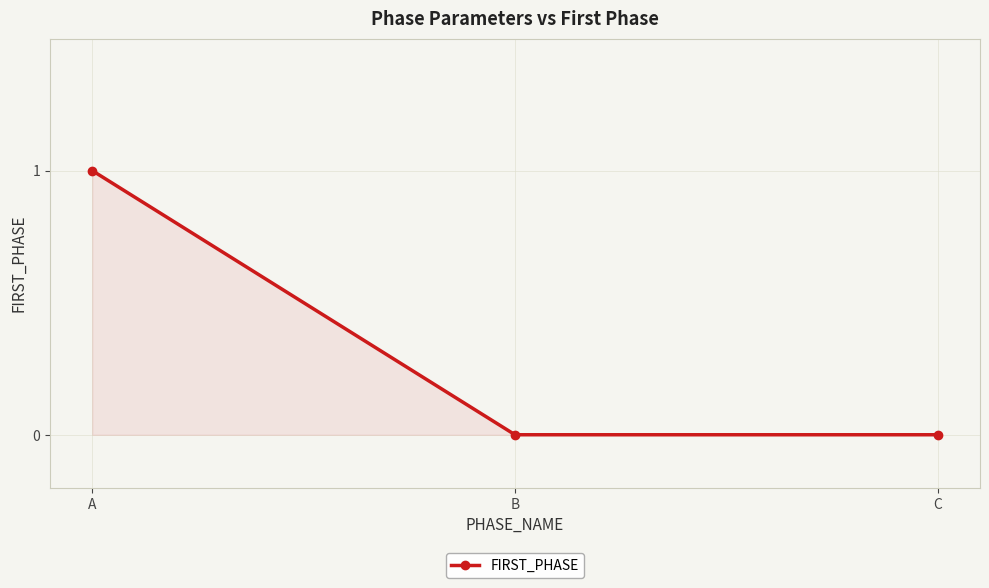

What is the maximum value shown in the chart?

1